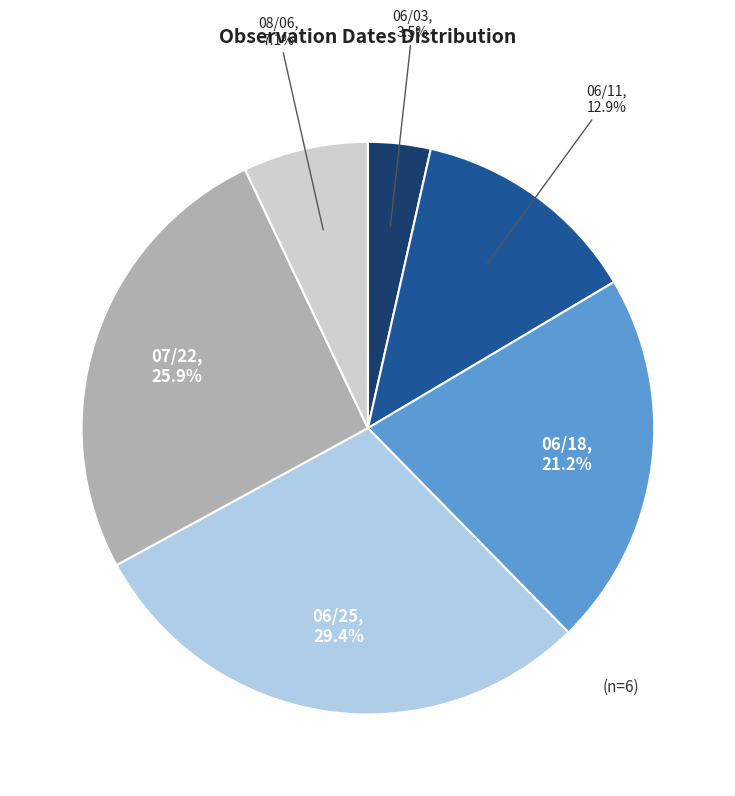

What is the total percentage of 07/22 and 06/25?

55.3%